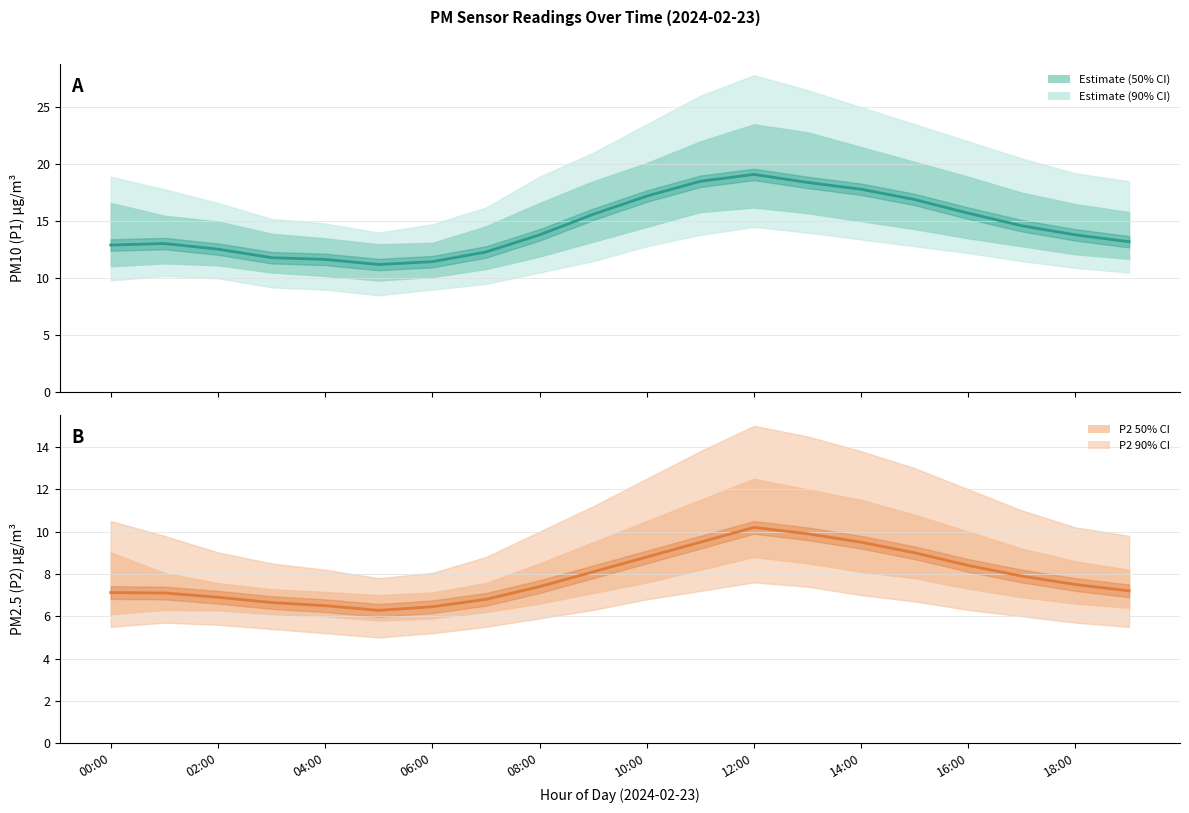

Where does the P2 Estimate series first go above 7?

00:00